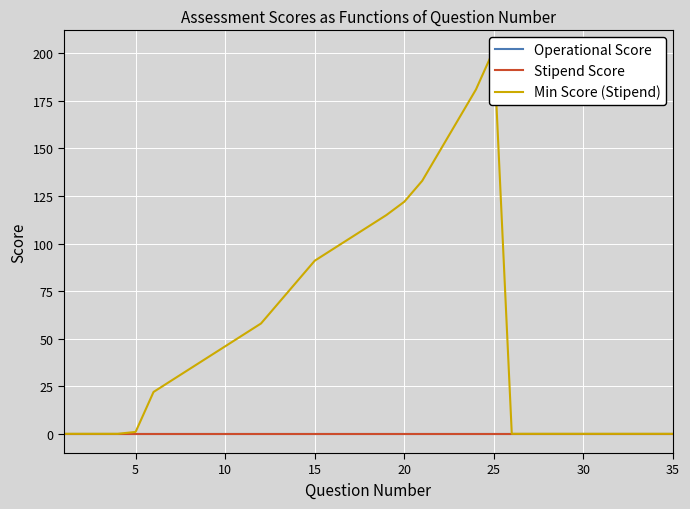

Which series has the widest spread of values?

Min Score (Stipend)